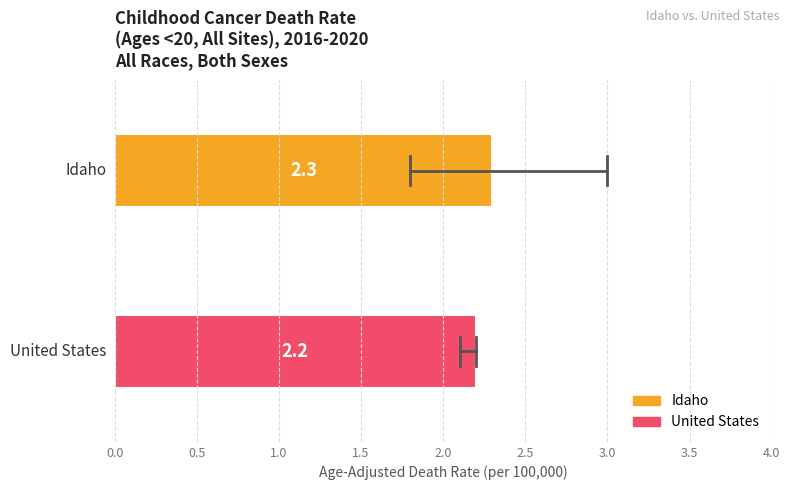

Is it true that United States equals 2.2 at 0.50?

True